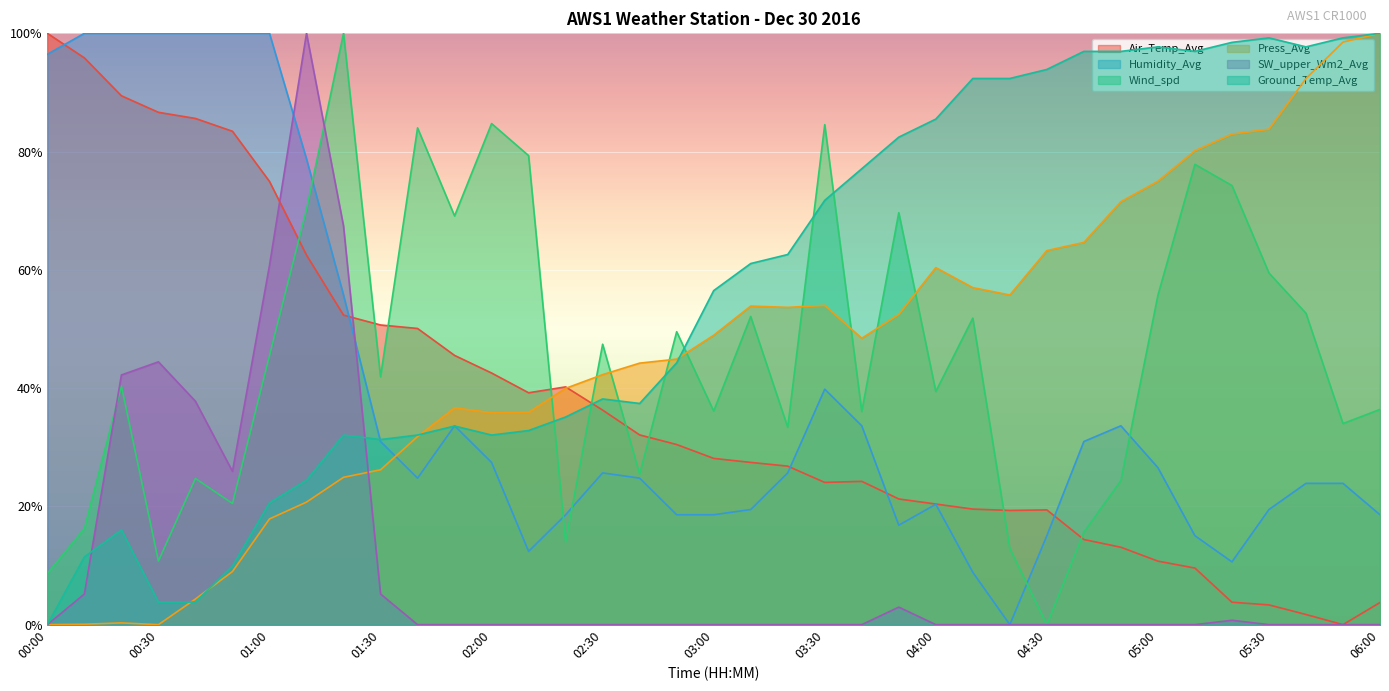

At which category does Wind_spd reach its first local peak?

00:20